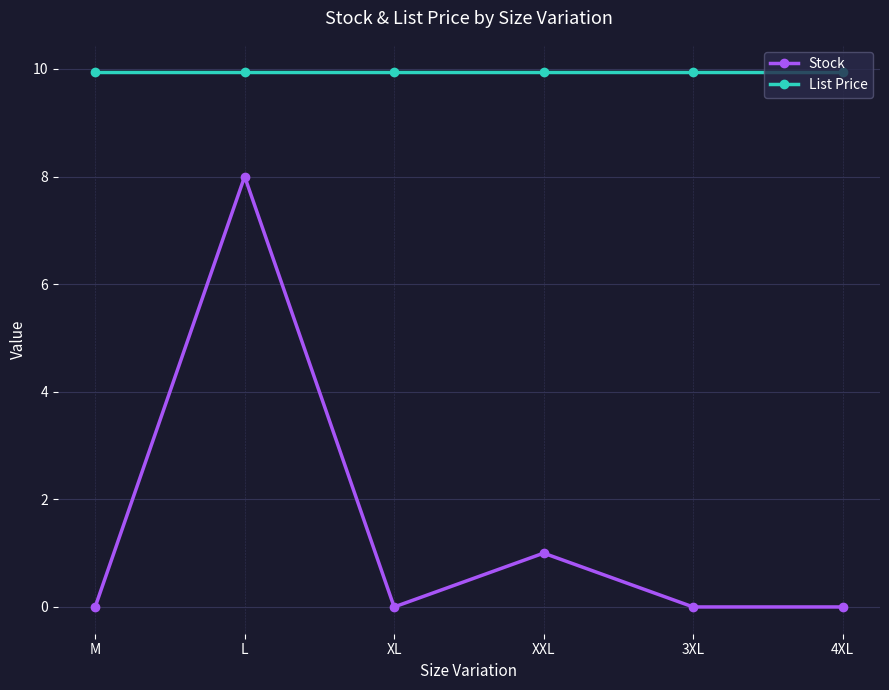

At which label does Stock reach its peak?

L